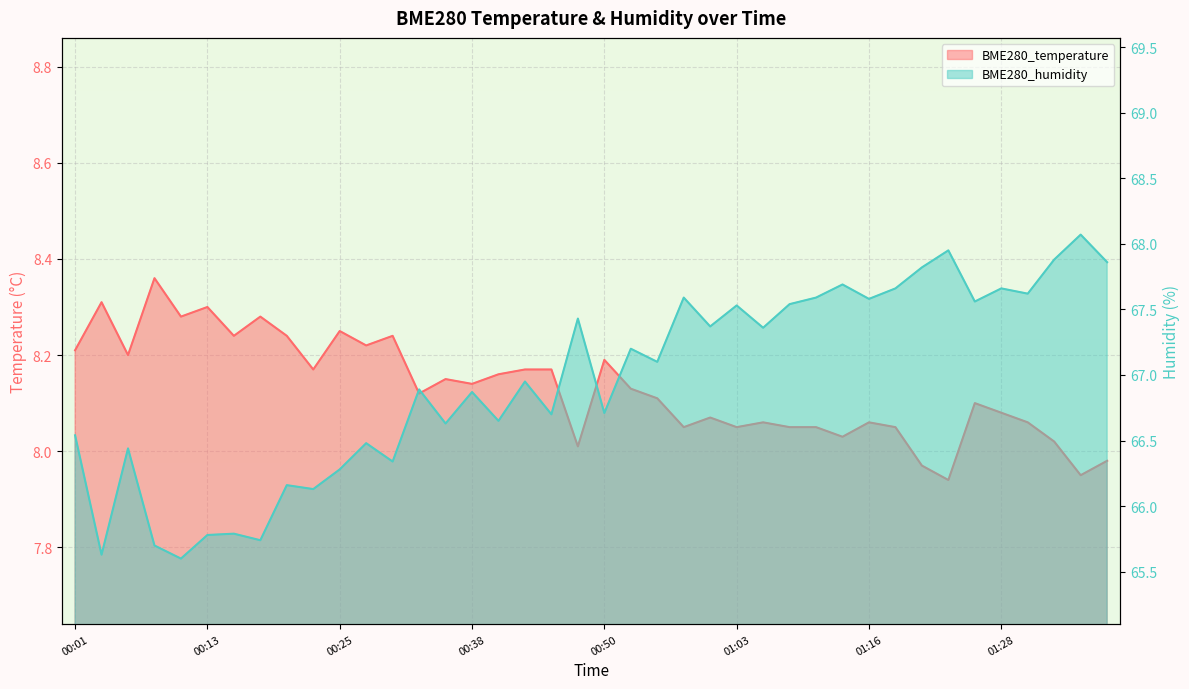

In BME280_humidity, how many points are higher than both neighbors (excluding endpoints)?

15